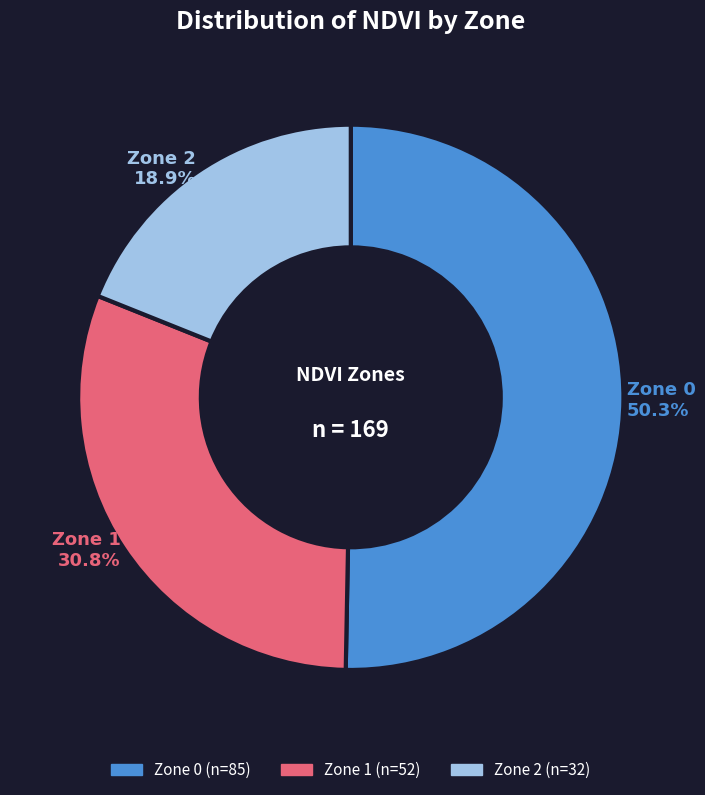

Rank the categories by value from lowest to highest.

Zone 2, Zone 1, Zone 0